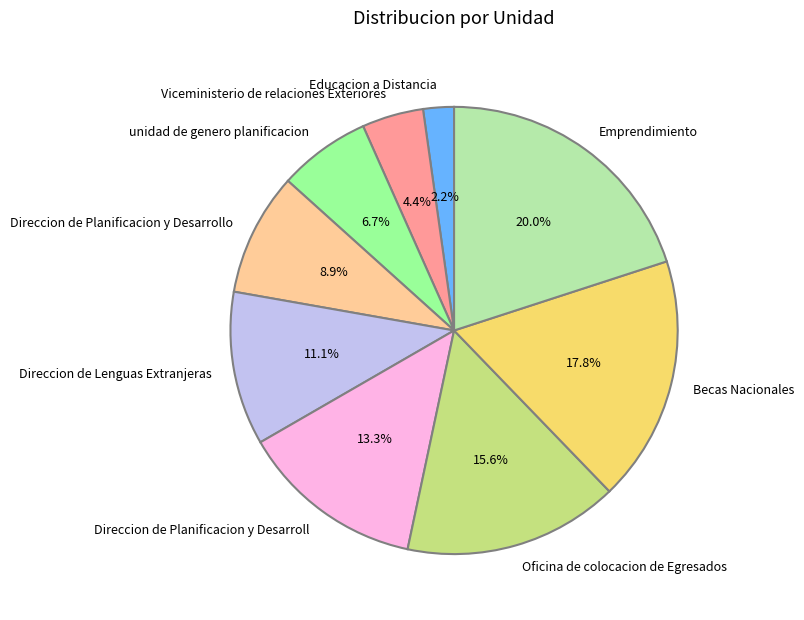

Which slice is the smallest?

Educacion a Distancia